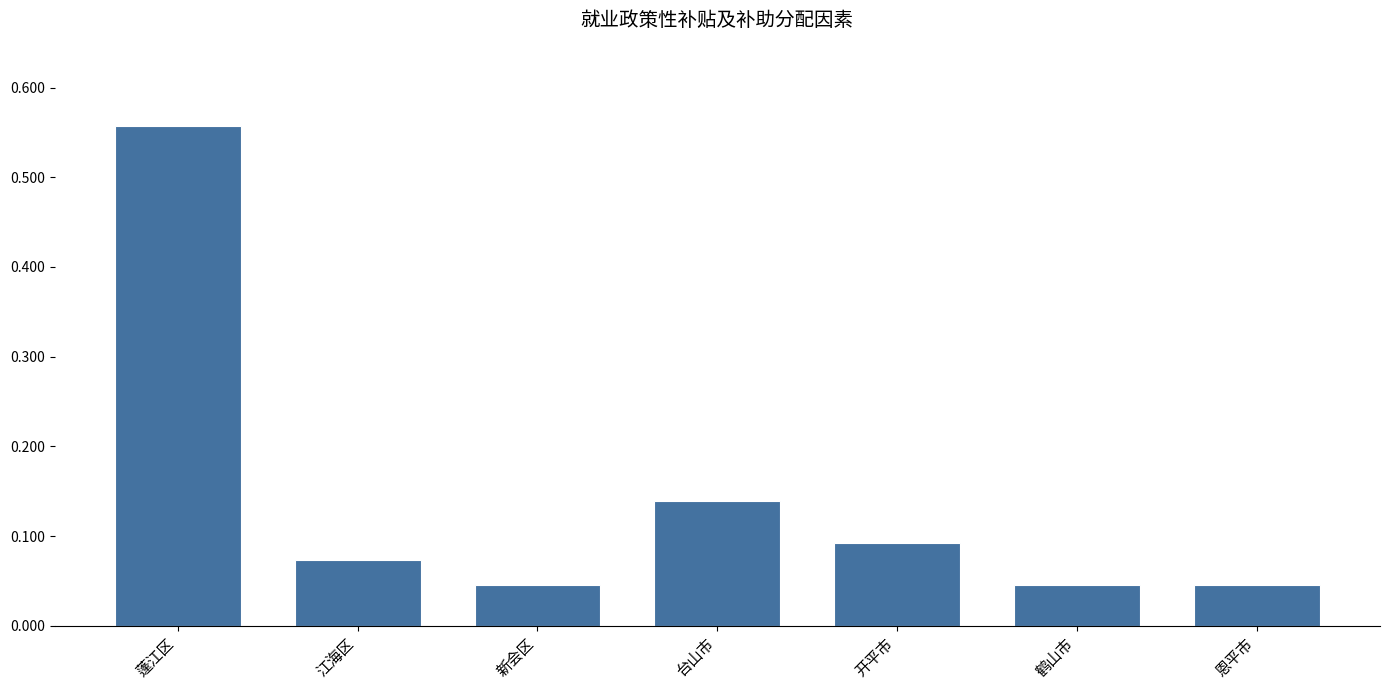

What is the difference between the maximum and minimum values?

0.5